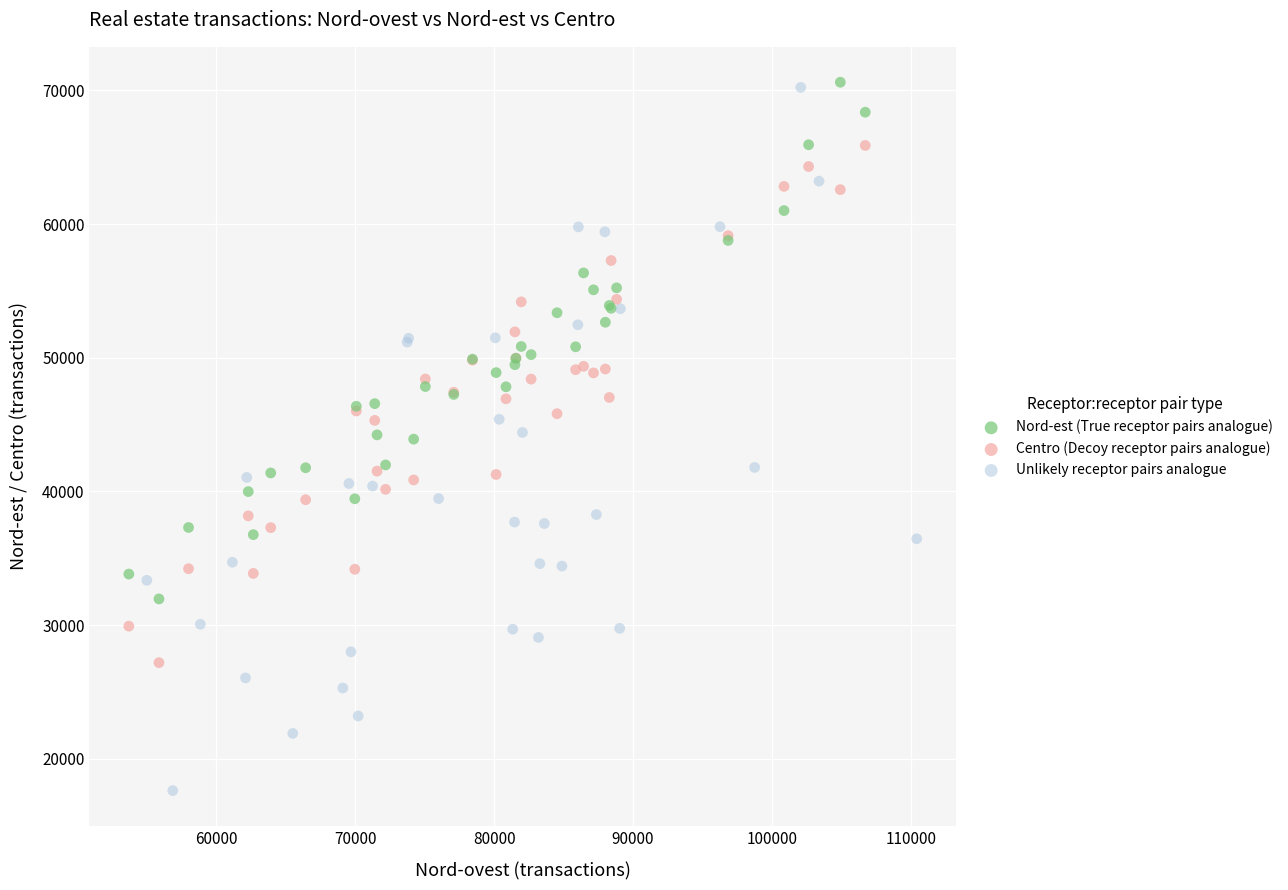

Which series has the largest Y range (max minus min)?

Unlikely receptor pairs analogue